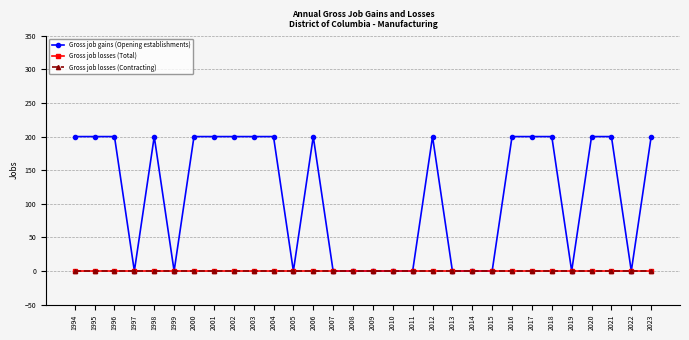

True or false: Gross job losses (Contracting) has a value of 0 at 2006.

True